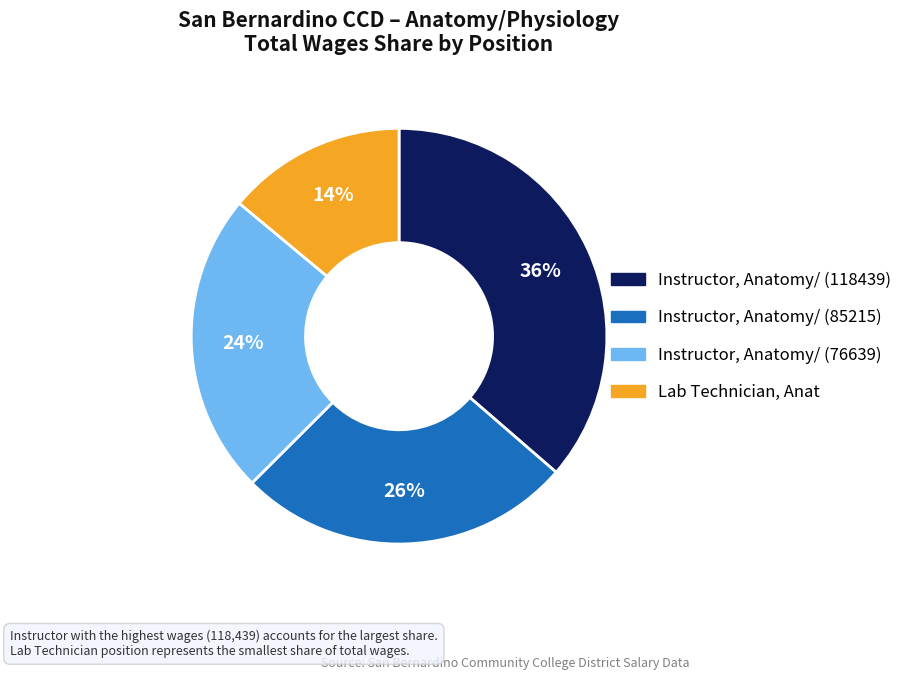

Combined, do Instructor, Anatomy/ (118439) and Instructor, Anatomy/ (76639) account for over 50%?

Yes